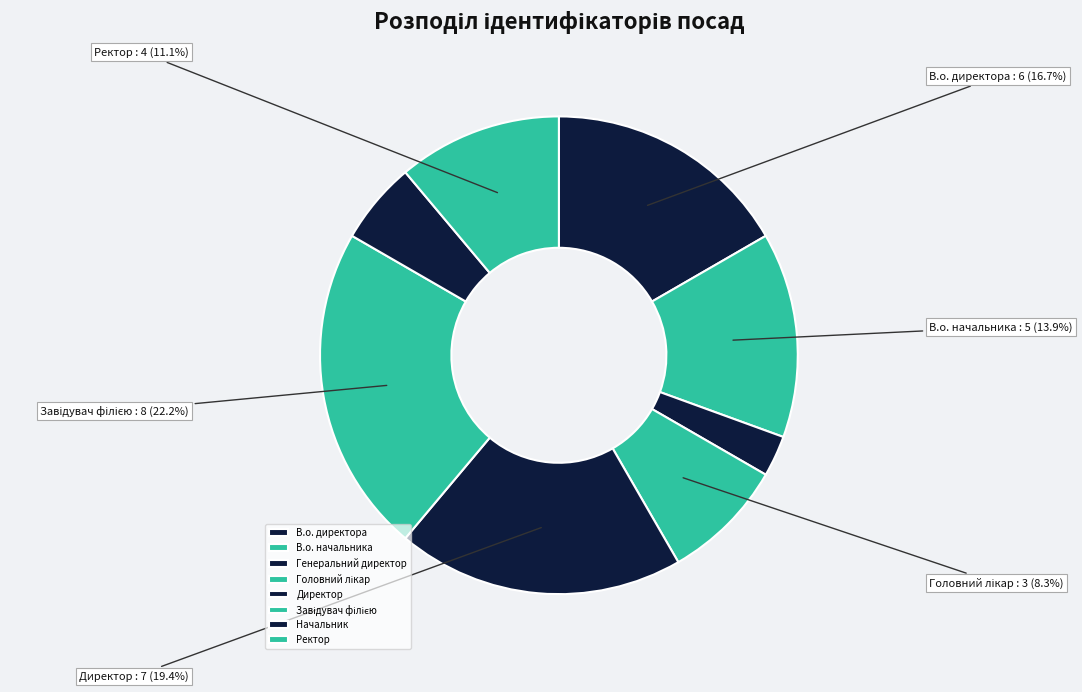

To the nearest percent, what is the difference between the largest and smallest slice percentages?

19%